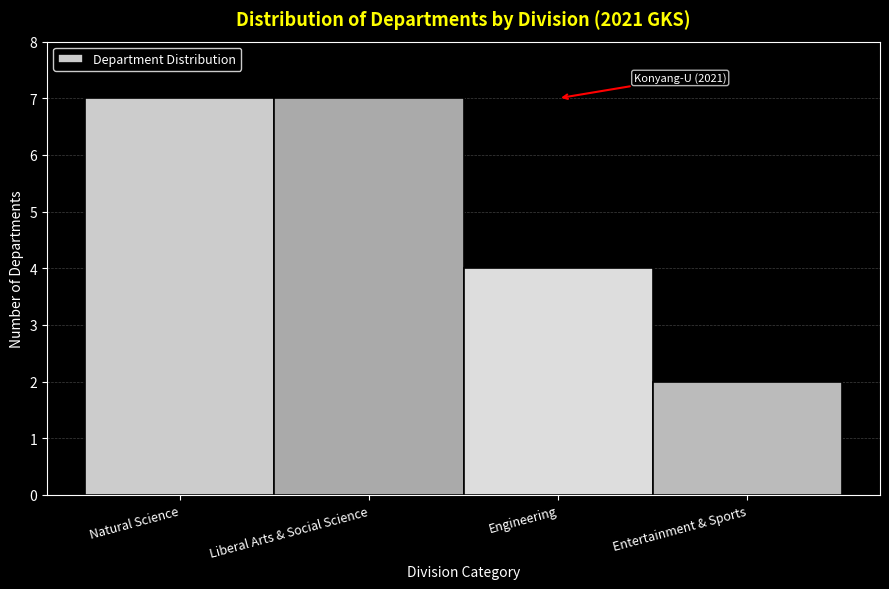

Reading left to right, transcribe all the data shown in this chart.

Natural Science=7	Liberal Arts & Social Science=7	Engineering=4	Entertainment & Sports=2